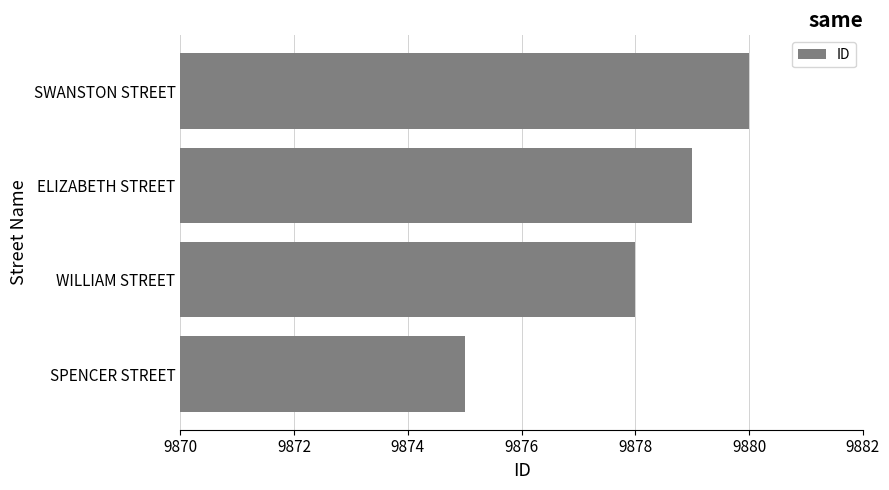

Read the value at SWANSTON STREET.

9880